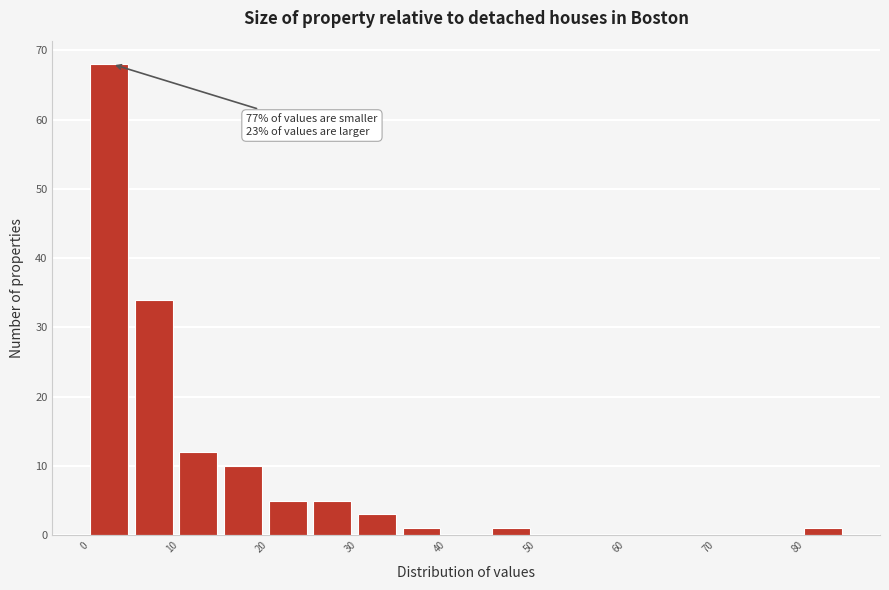

Over which range of the x-axis is the bar tallest?

0 to 5